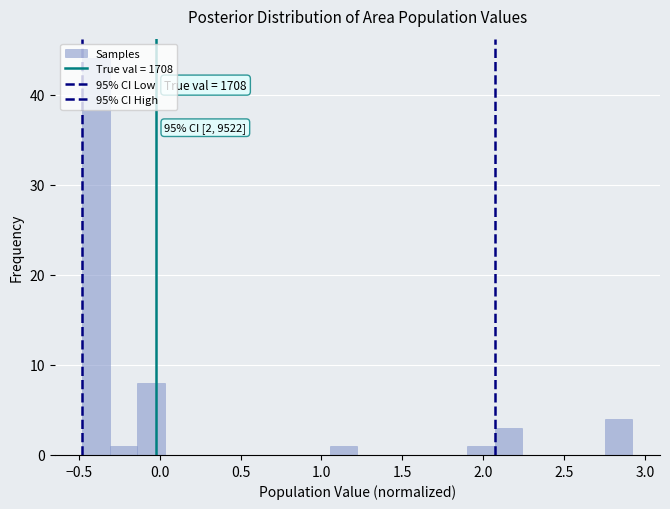

Around what value on the x-axis is the tallest bar? Give the approximate position of its centre, as read against the axis.

-0.40